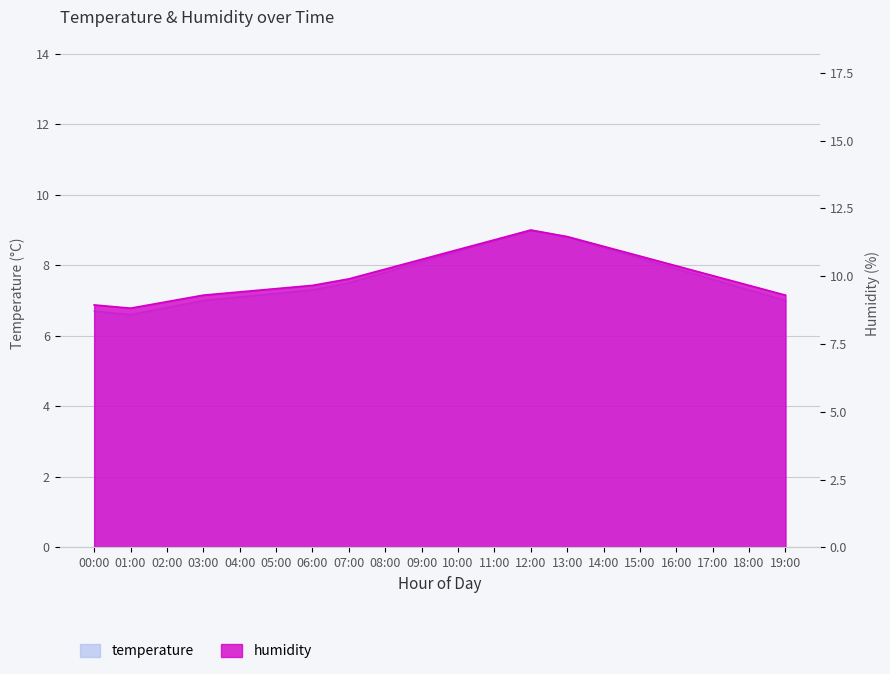

Reading left to right, transcribe all the data shown in this chart.

00:00=6.7	01:00=6.6	02:00=6.8	03:00=7.0	04:00=7.1	05:00=7.2	06:00=7.3	07:00=7.5	08:00=7.8	09:00=8.1	10:00=8.4	11:00=8.7	12:00=9.0	13:00=8.8	14:00=8.5	15:00=8.2	16:00=7.9	17:00=7.6	18:00=7.3	19:00=7.0